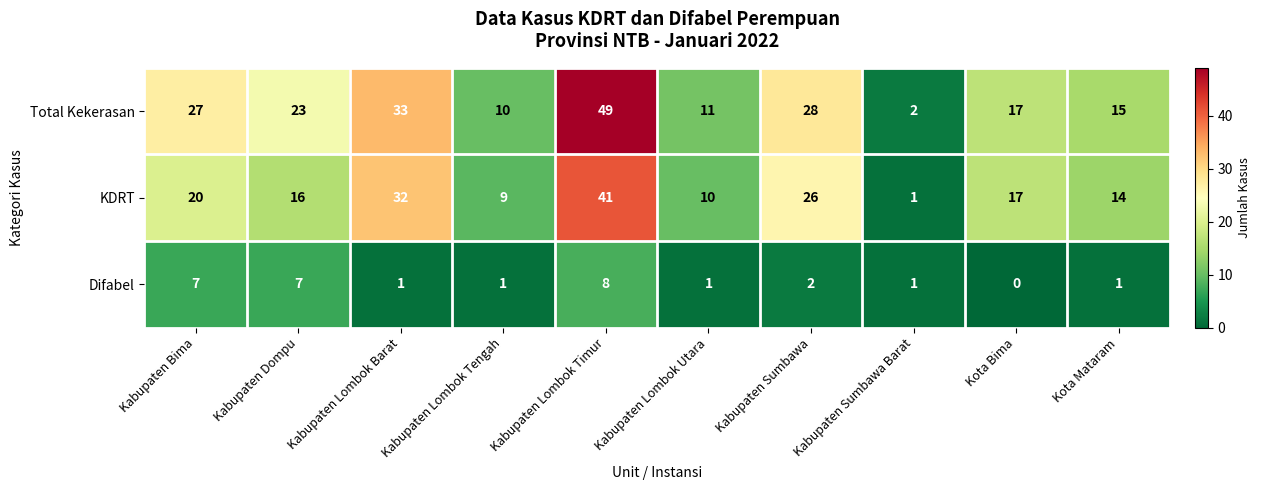

What is the average value of the Total Kekerasan series?

22